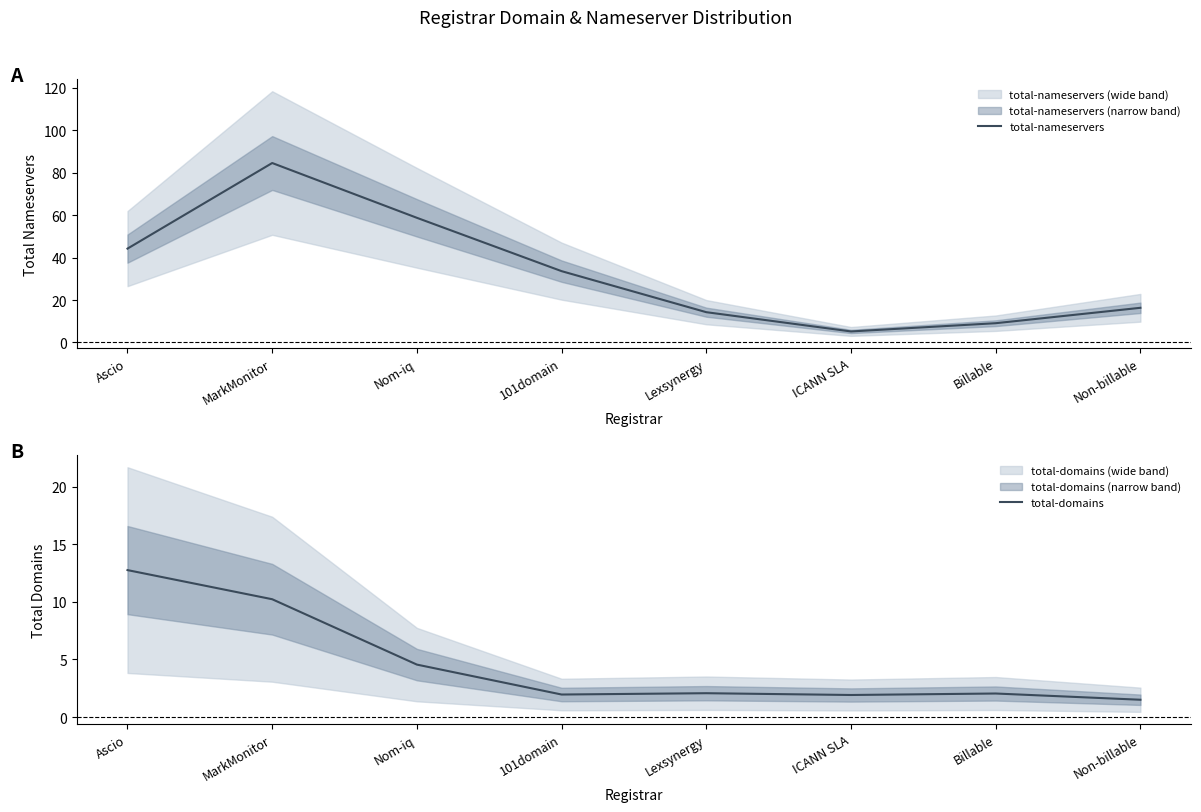

The total-domains series shows 2.9 at 101domain. True or false?

False